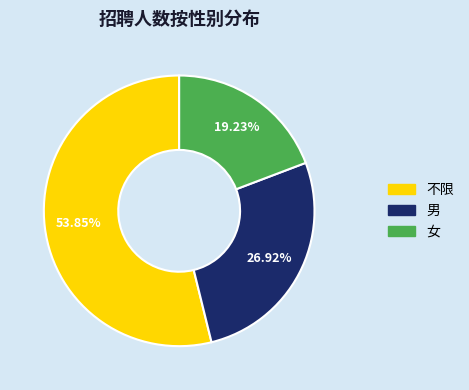

Is 不限 the majority of the pie?

Yes